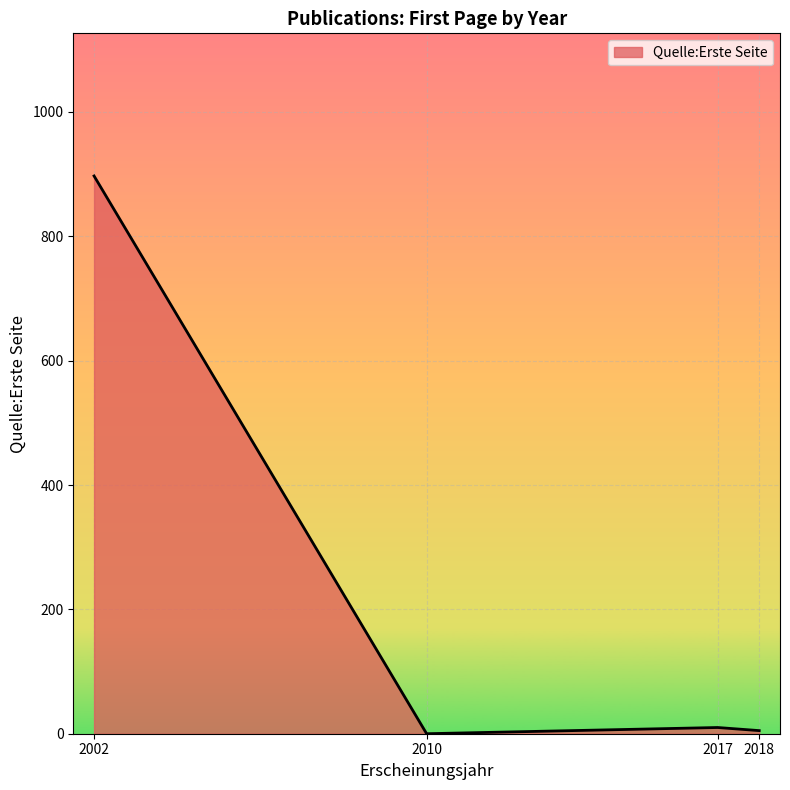

Between 2002 and 2010, which is larger?

2002